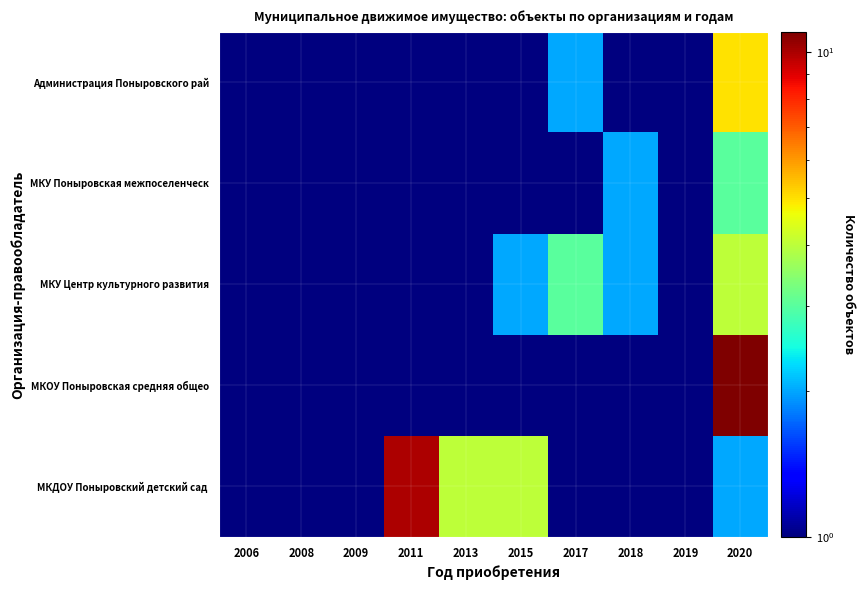

At which category is the sum across all series the highest?

2020